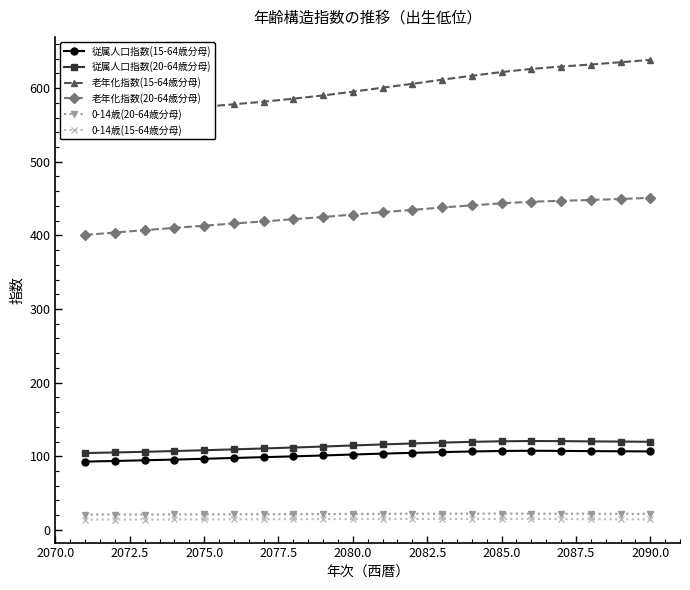

Is it true that 従属人口指数(20-64歳分母) equals 120.4 at 2085.0?

True